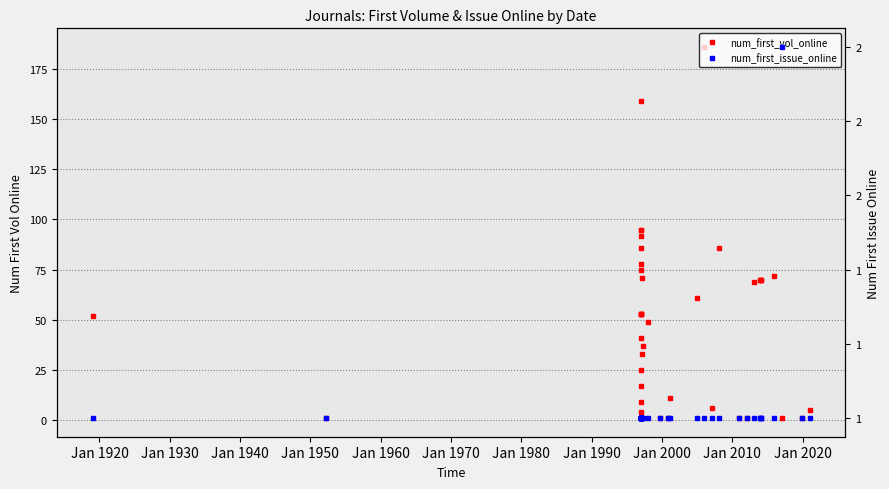

Rank the series by their maximum value, from highest to lowest.

num_first_vol_online, num_first_issue_online